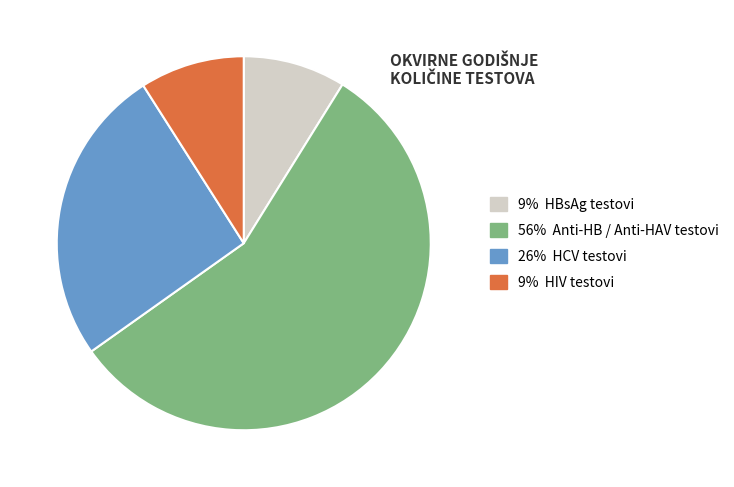

Does any single category account for the majority?

Yes